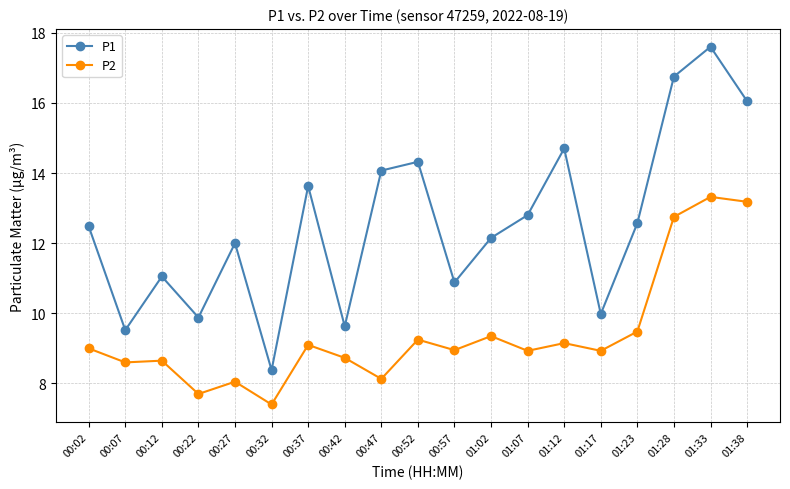

What are all the series names shown in the legend?

P1, P2